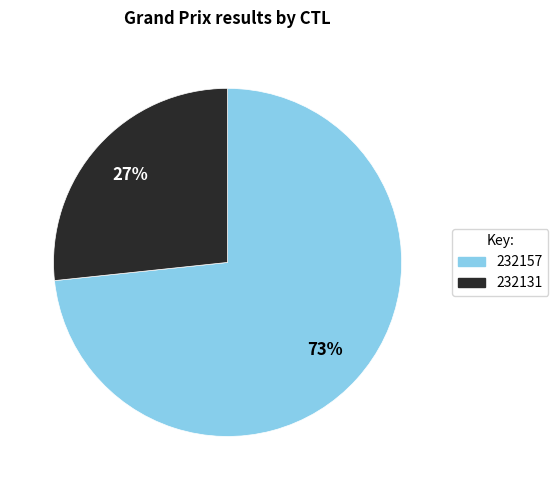

Is there a majority slice in this chart?

Yes